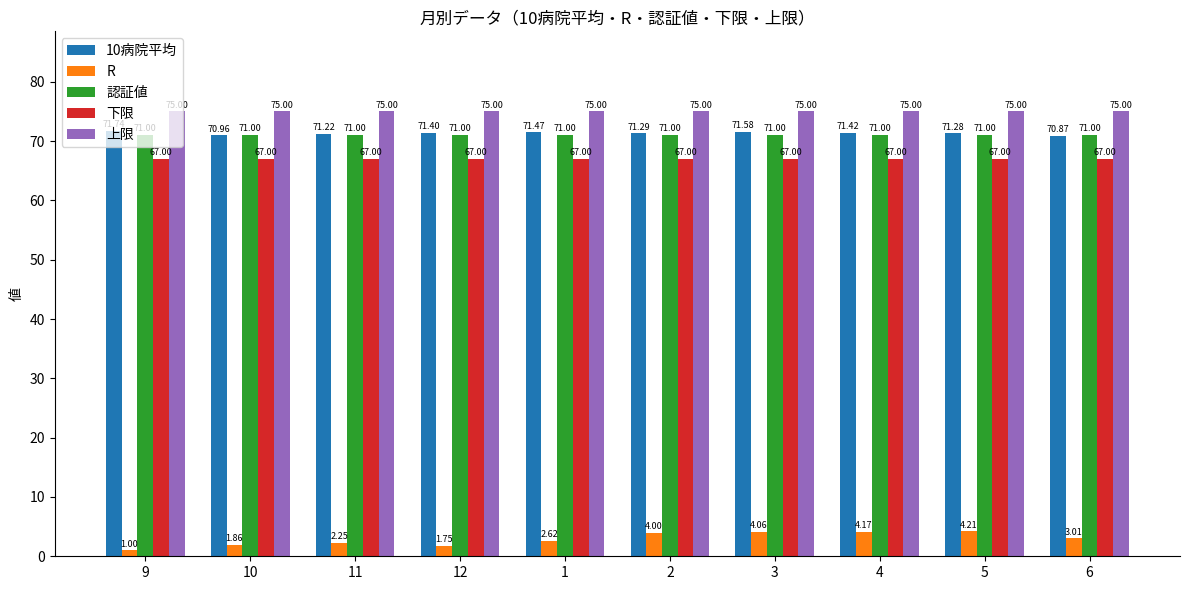

True or false: 10病院平均 has a value of 38.8 at 1.

False